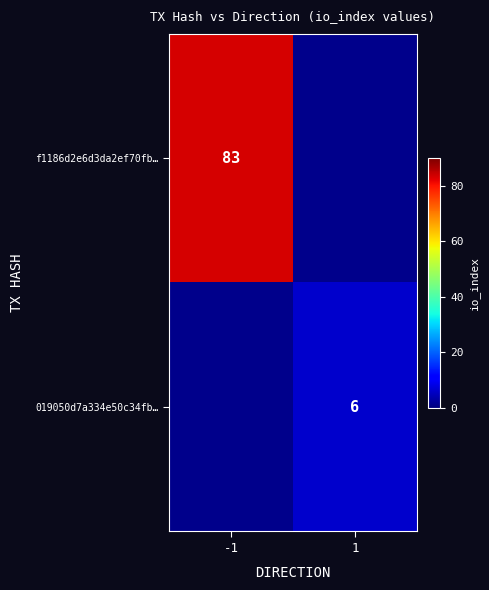

True or false: f1186d2e6d3da2ef70fb… has a value of 83 at -1.

True